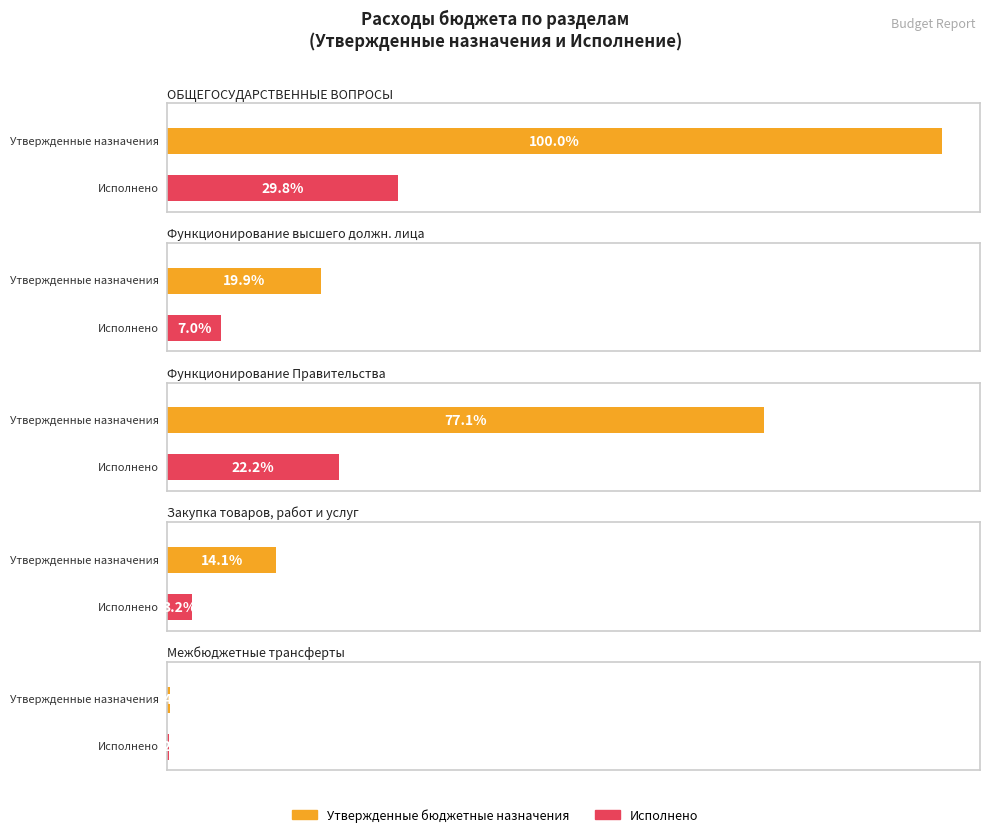

The Утвержденные бюджетные назначения series shows 2281933.8 at ОБЩЕГОСУДАРСТВЕННЫЕ ВОПРОСЫ. True or false?

False